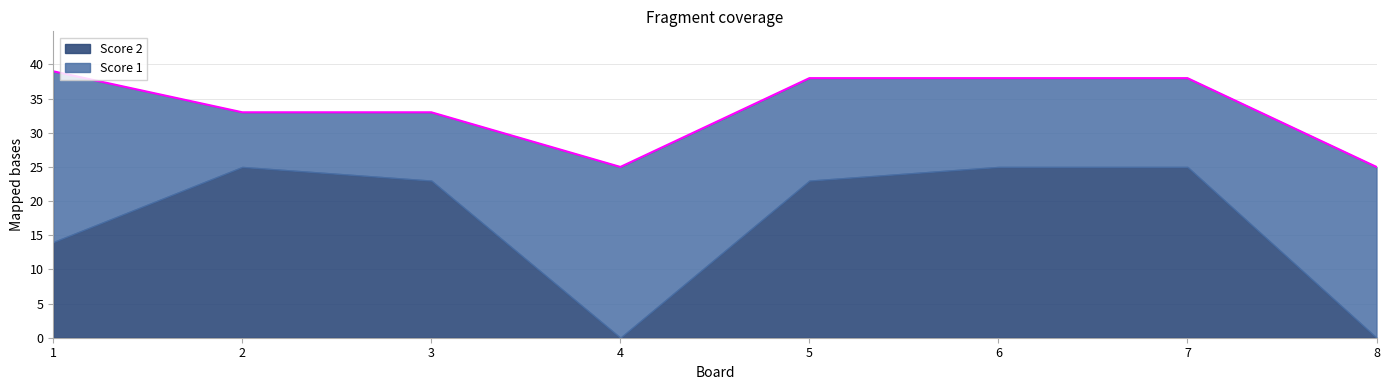

After their last crossing, which series has the higher values: Score 1 or Score 2?

Score 1